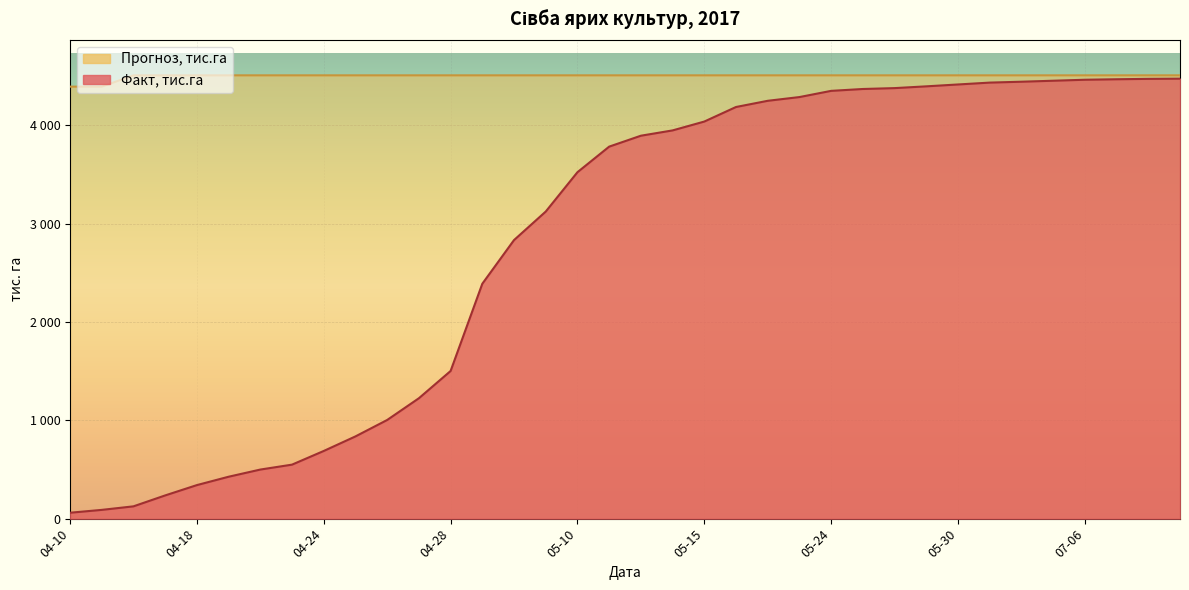

How many lines are shown in the chart?

2